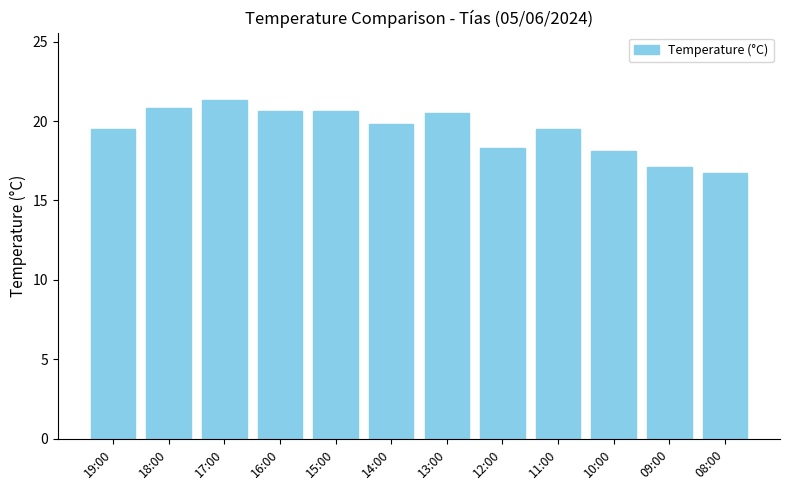

The value at 17:00 is 21.3. True or false?

True